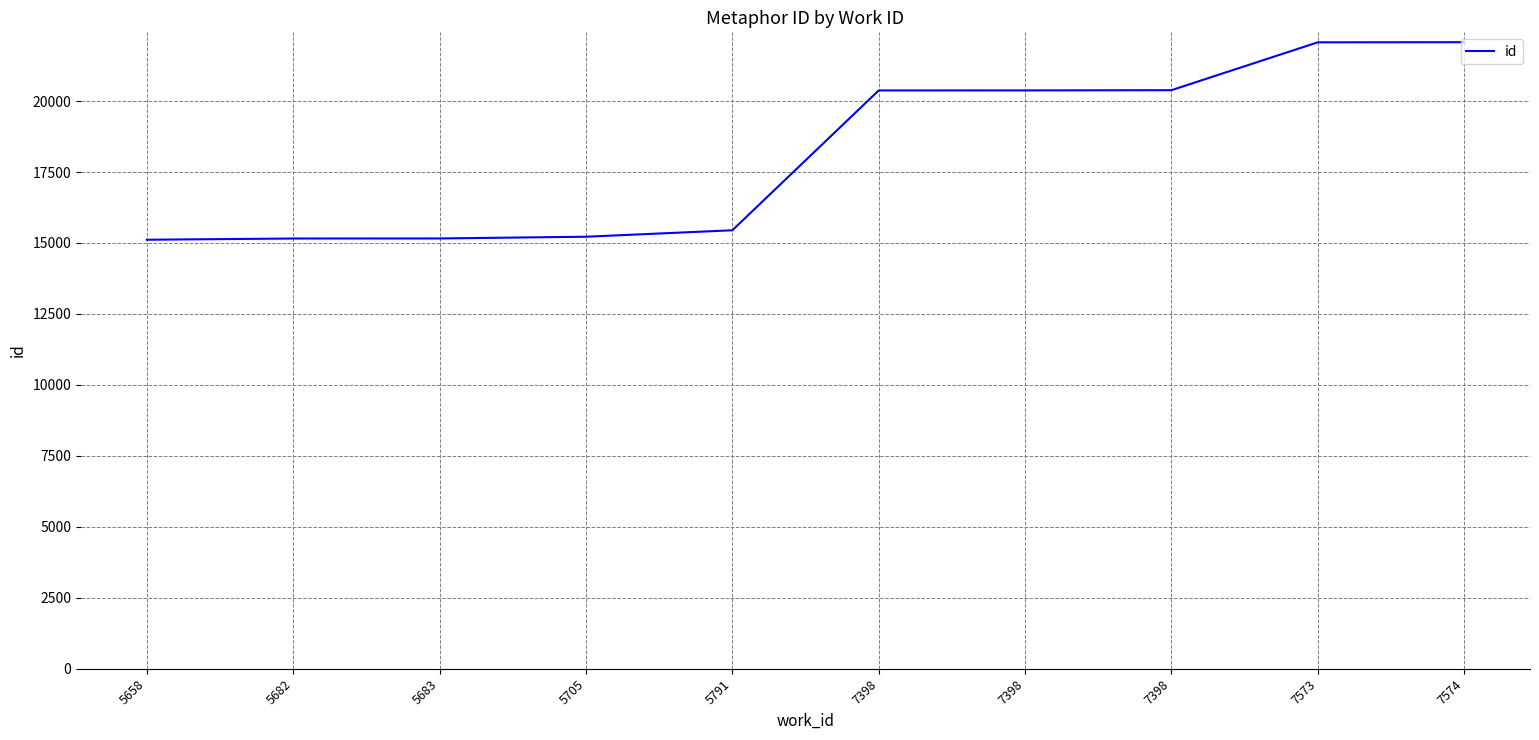

Reading left to right, transcribe all the data shown in this chart.

15114	15157	15159	15220	15447	20374	20375	20383	22069	22073